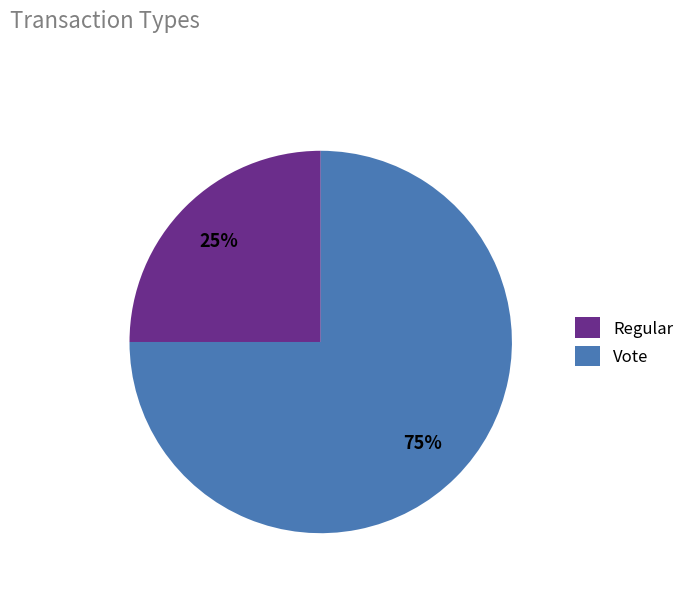

How many segments does this pie chart have?

2